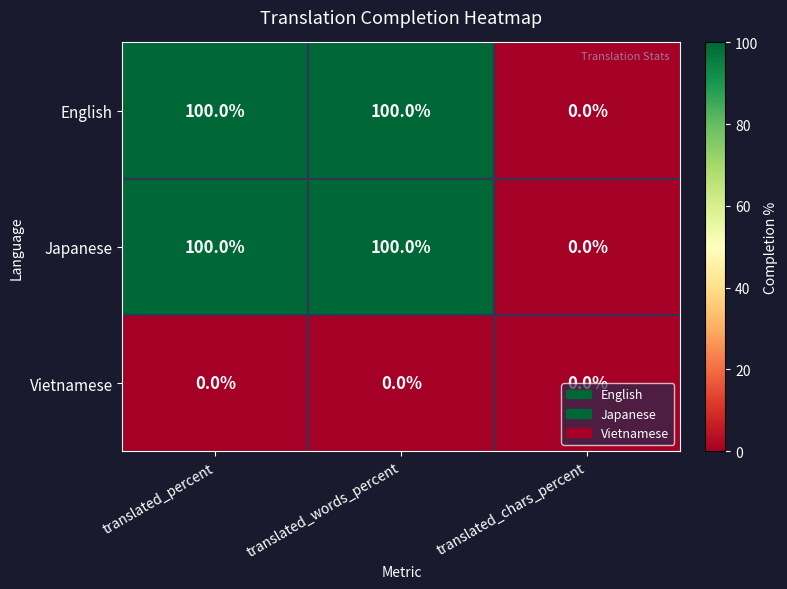

The value of Japanese at translated_words_percent is 176. True or false?

False